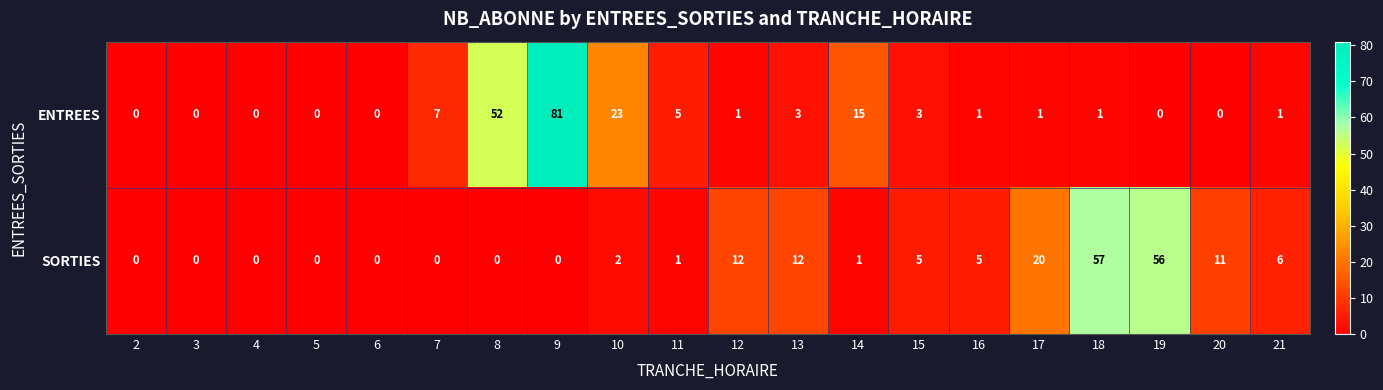

What is the total value across all series at 21?

7